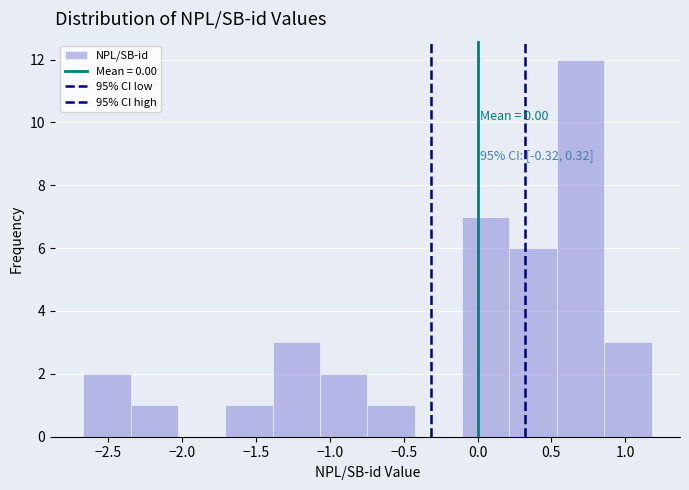

Over which range of the x-axis is the bar tallest?

0.55 to 0.85